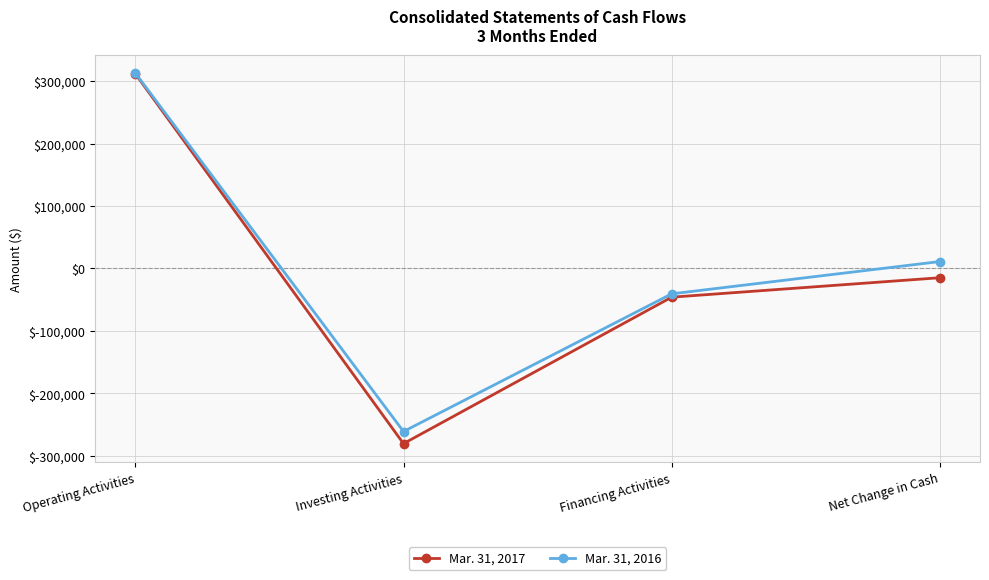

The value of Mar. 31, 2017 at Net Change in Cash is -14816. True or false?

True